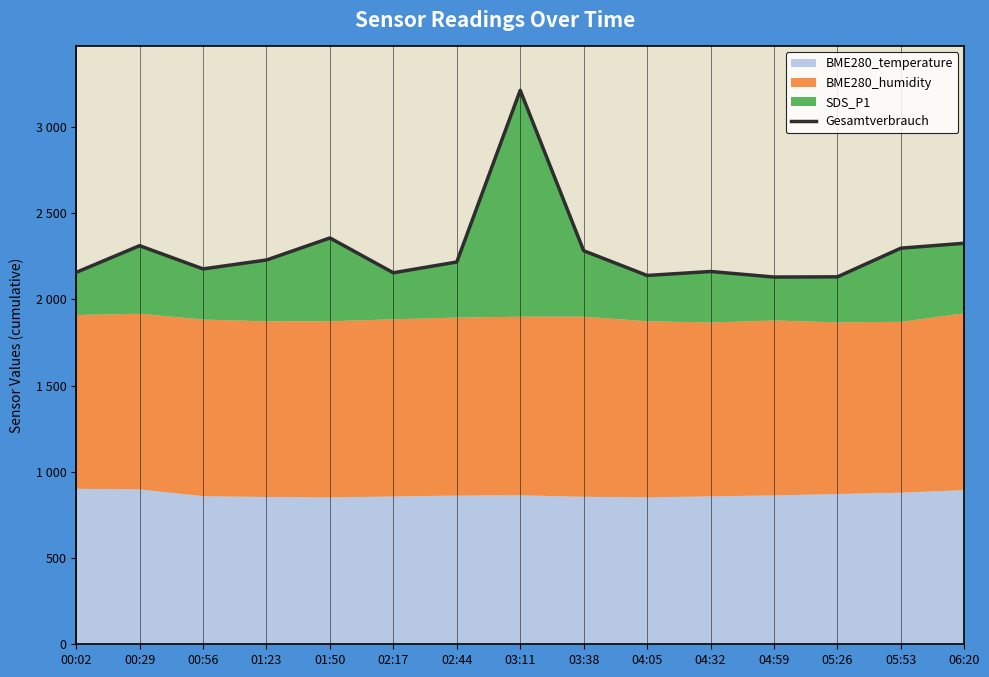

How many lines are shown in the chart?

1